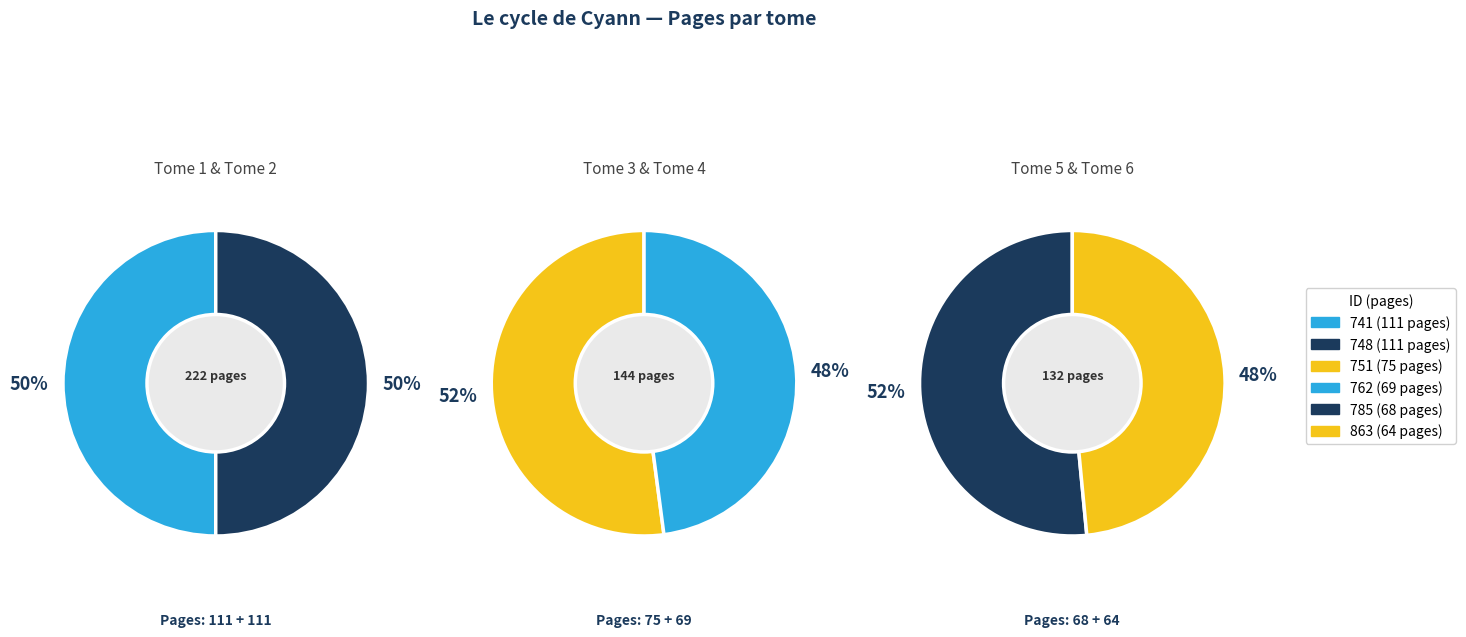

Which has a higher value, 863 or 748?

748